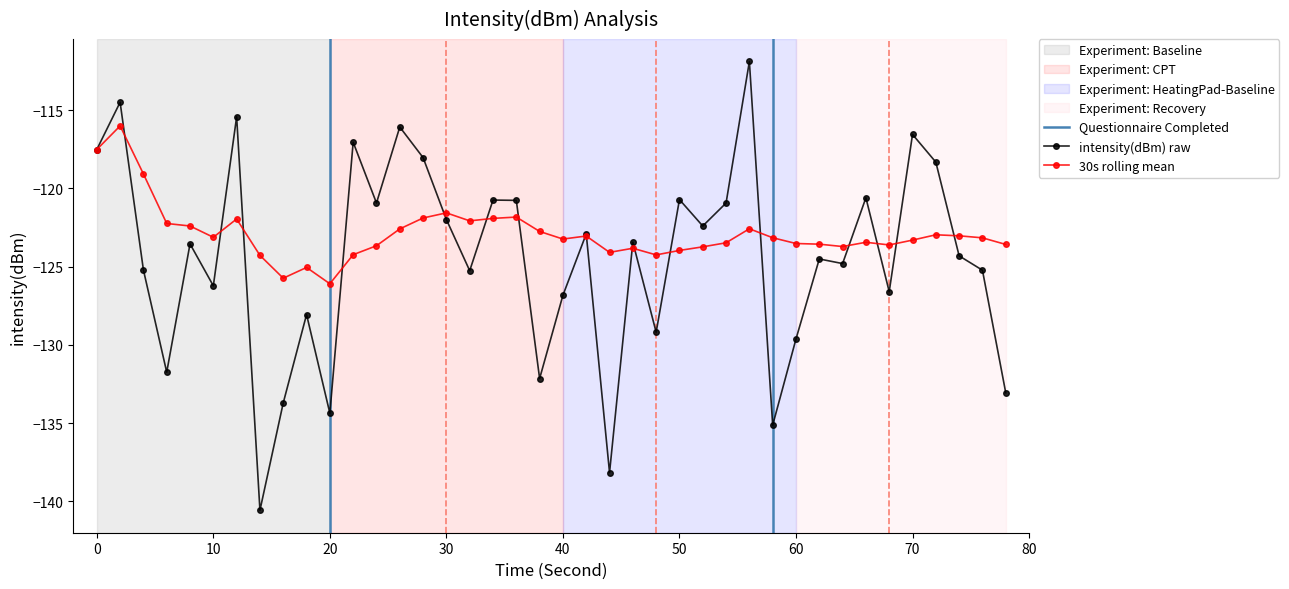

Which series ends up on top after the final intersection of 30s rolling mean and intensity(dBm) raw?

30s rolling mean